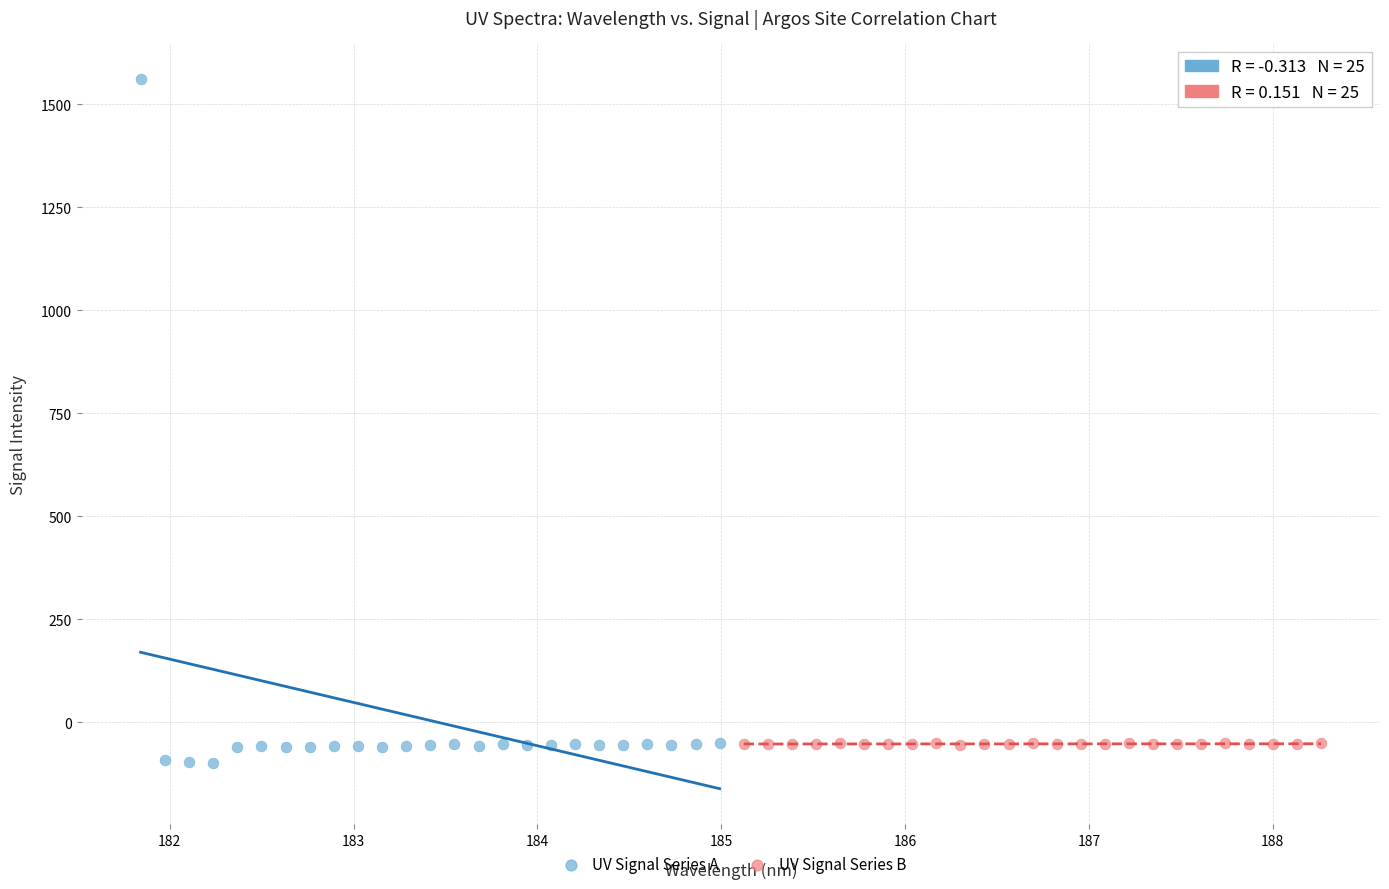

Which series contains the highest Y value?

UV Signal Series A